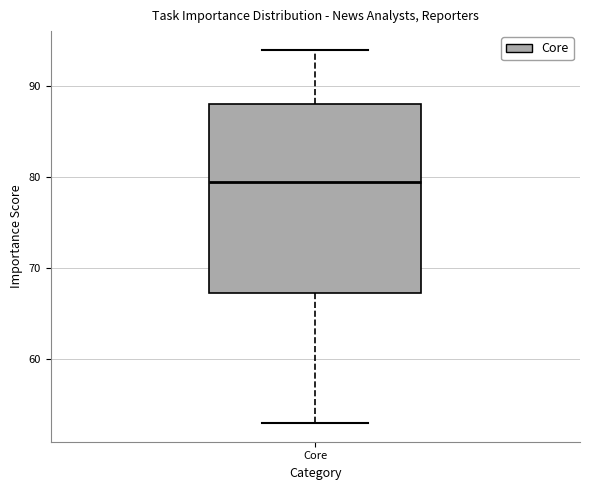

Read this box plot against the y-axis: the position of the median line, the range covered by the box, and the ends of both whiskers. The values are not printed on the chart, so give them approximately, as read against the axis.

median 80, box 67 to 88, whiskers 53 to 94